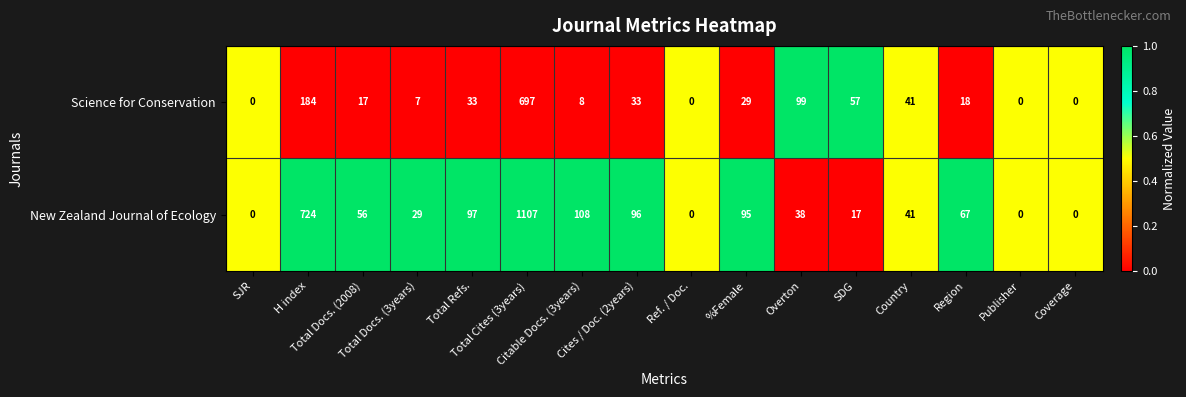

What is the average value of the New Zealand Journal of Ecology series?

155